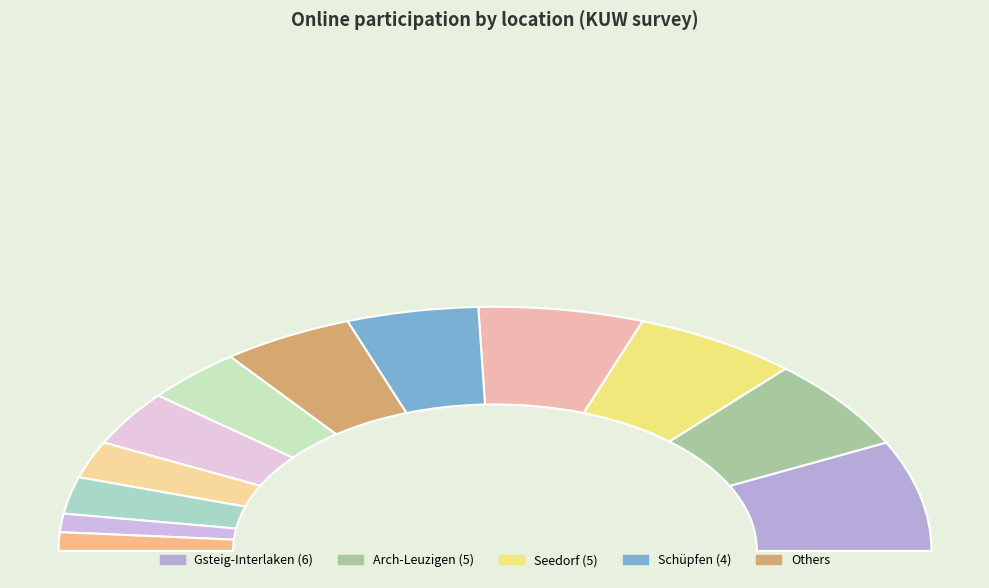

Rank the categories by value from lowest to highest.

Roggwil, Köniz-KUW, Schwarzenburg-KUW, Zollikofen, Konolfingen, Niederbipp, Schüpfen, Thunstetten, Arch-Leuzigen, Seedorf, Bargen, Gsteig-Interlaken